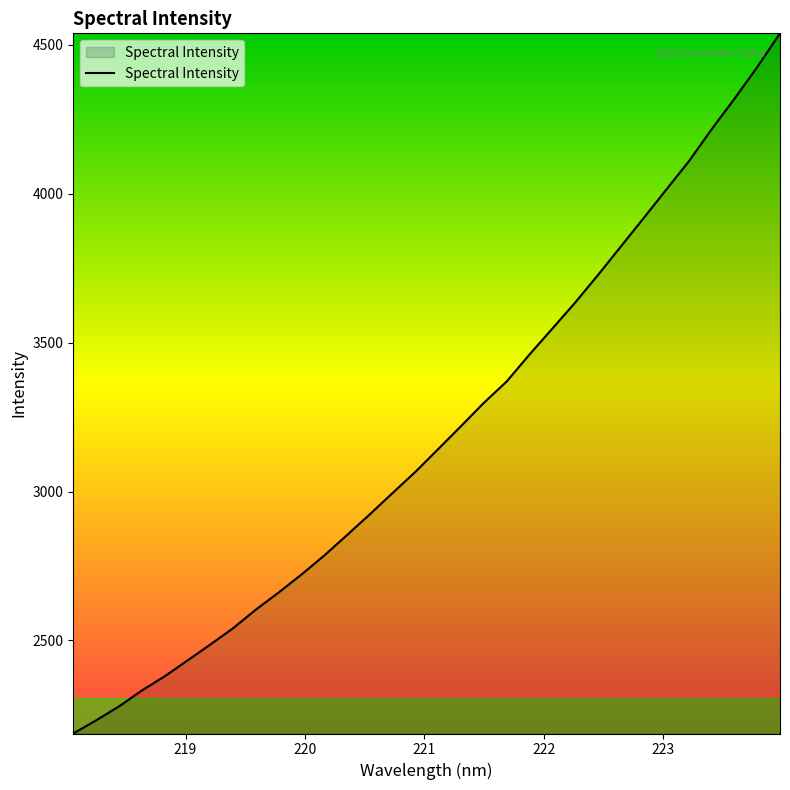

What is the smallest value displayed?

2187.3